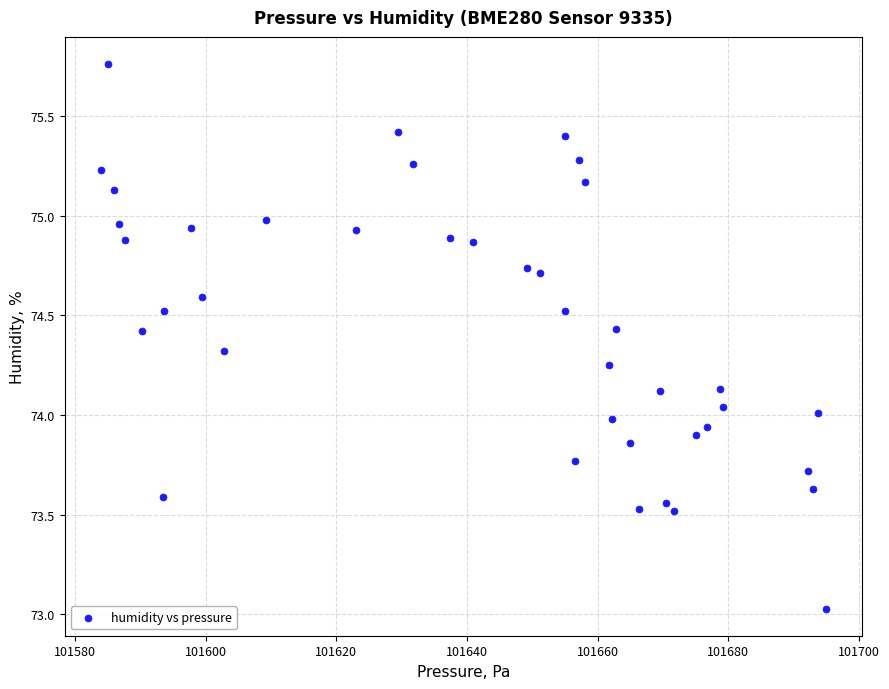

What is the range of Y values (max minus min)?

2.7